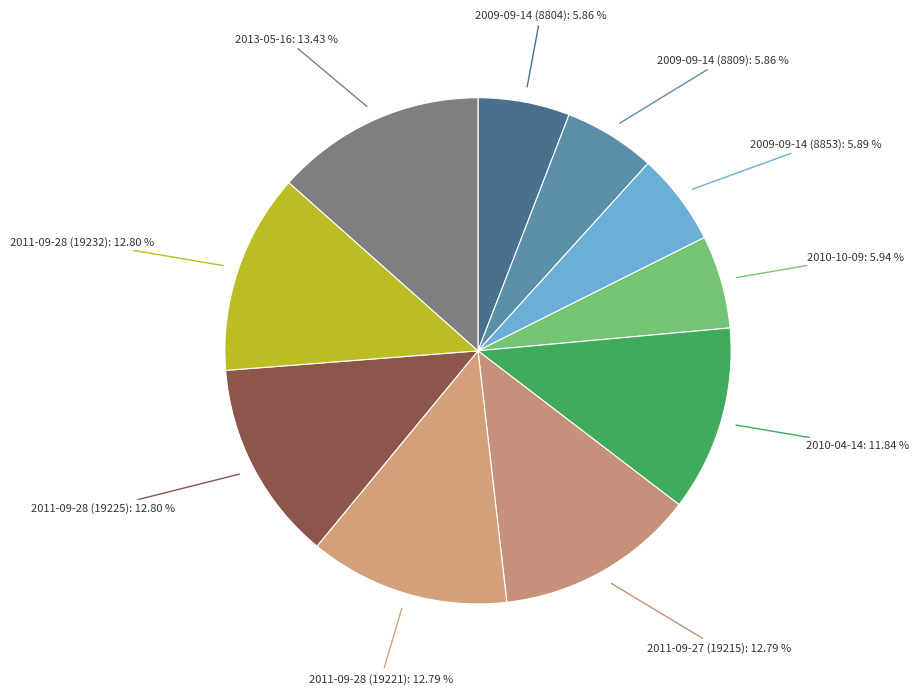

To the nearest percent, what is the combined percentage of 2011-09-28 (19225) and 2010-10-09?

19%